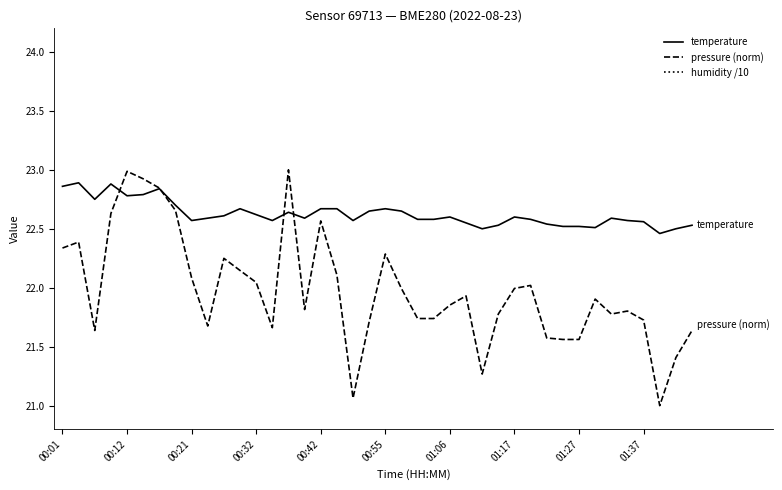

True or false: temperature and humidity /10 cross at least once.

False